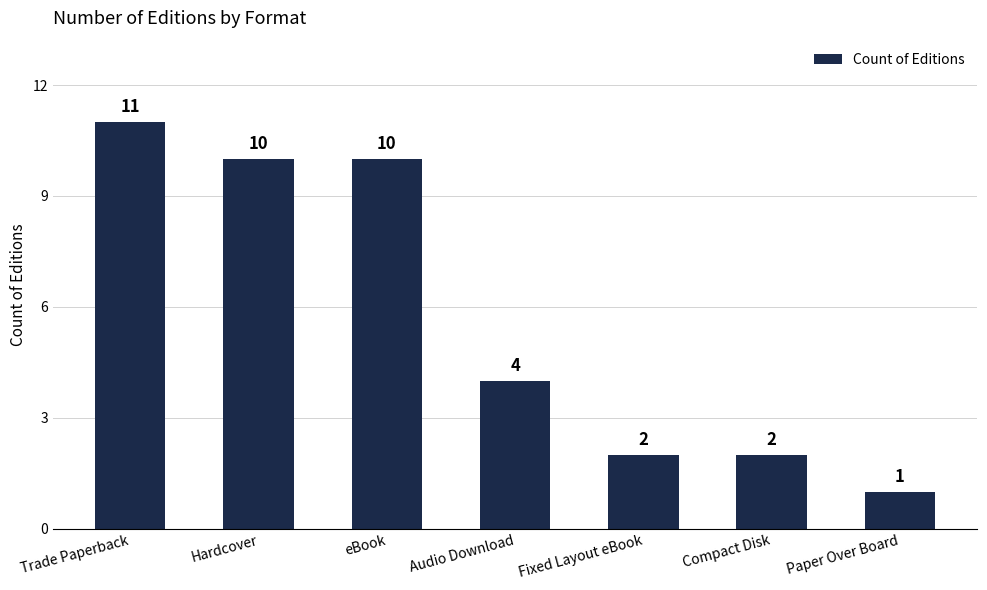

Between Audio Download and Hardcover, which is larger?

Hardcover